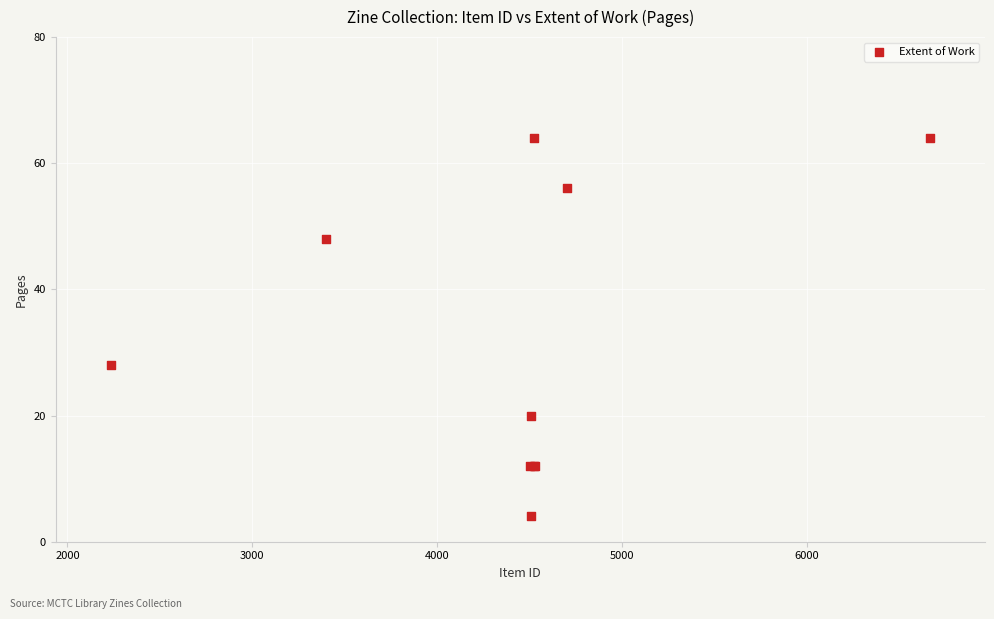

What Y value in the scatter plot is closest to 34?

28